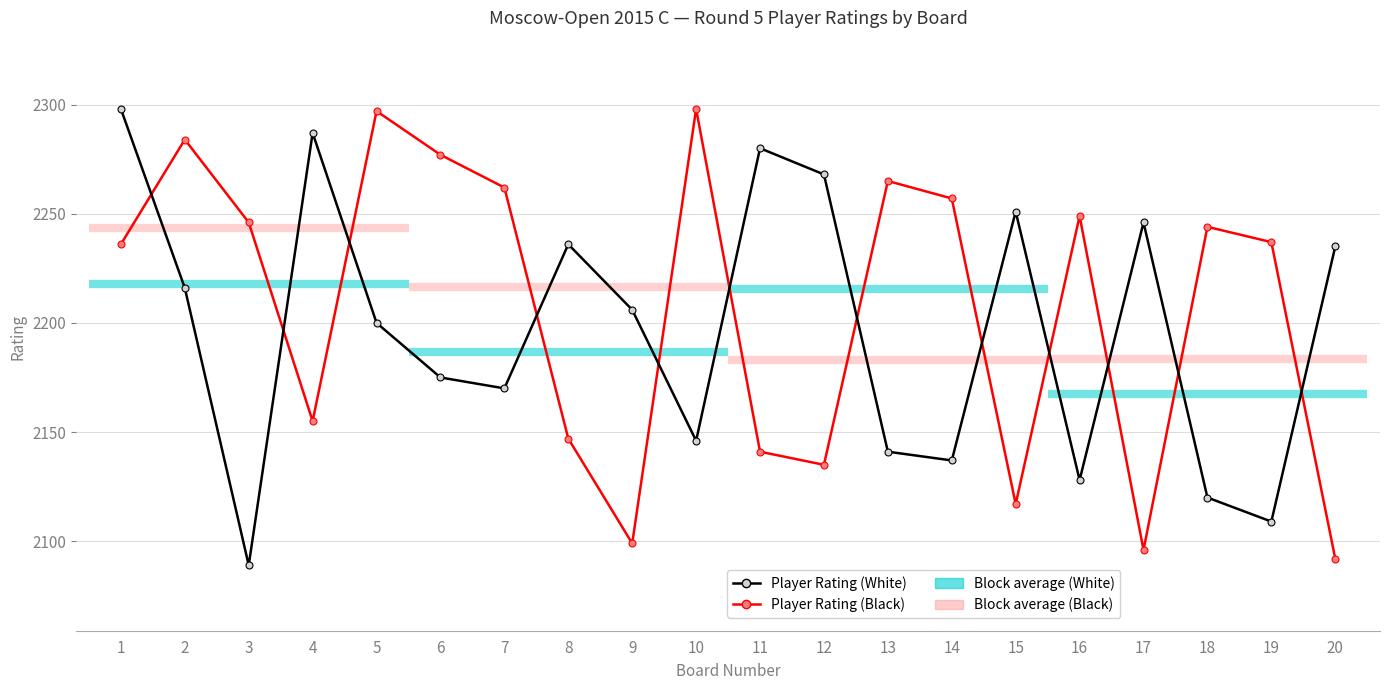

What is the value of the Player Rating (Black) point at the 17th from the left?

2096